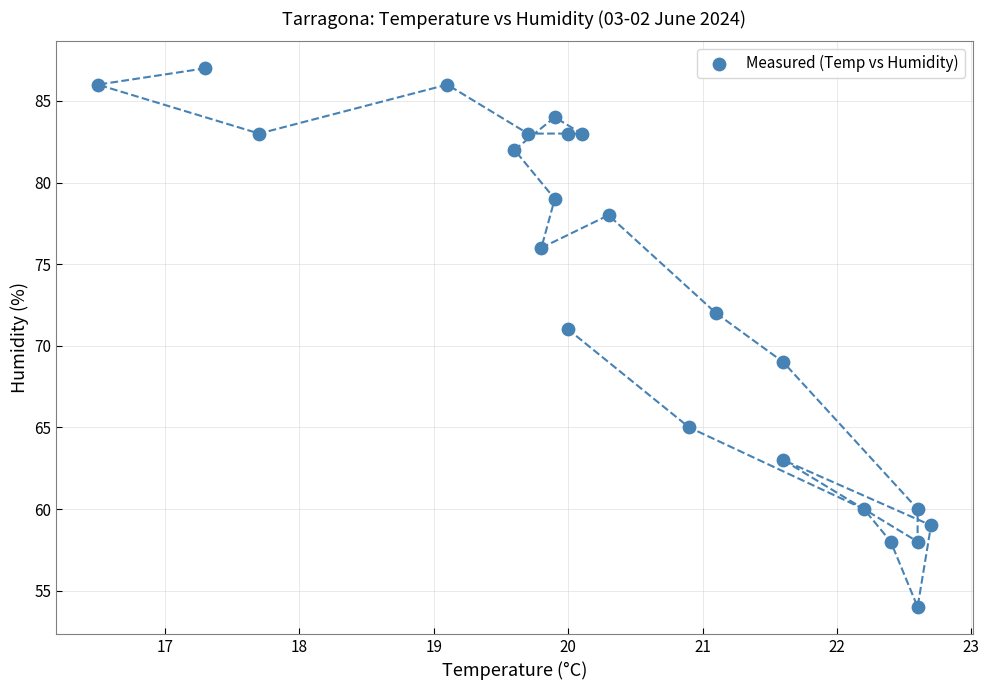

What is the range of Y values (max minus min)?

33